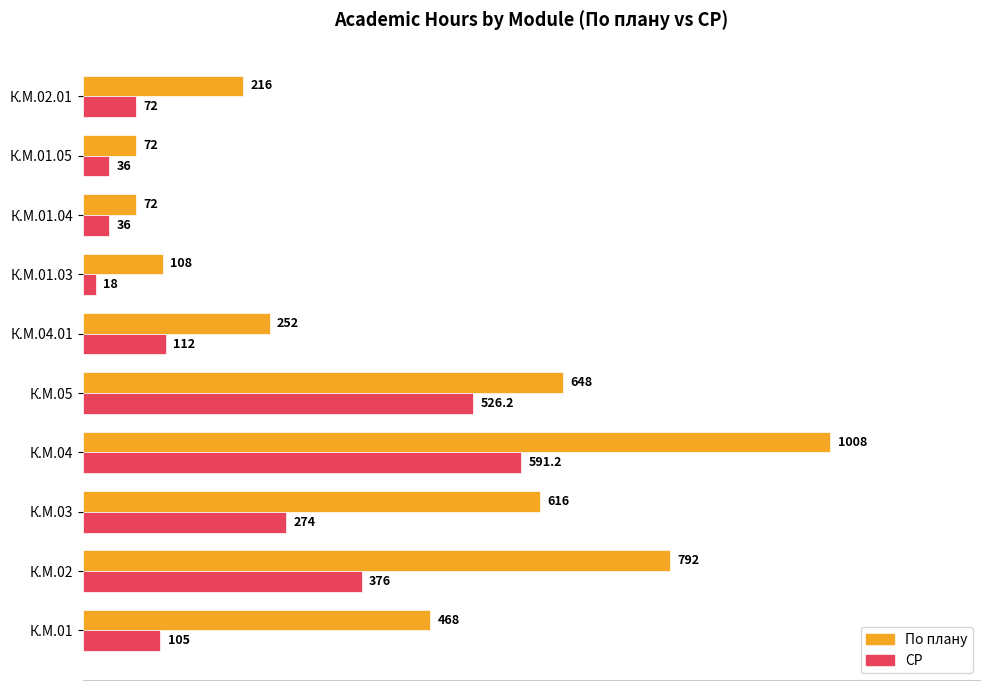

Which series changed the most between К.М.01 and К.М.04.01?

По плану